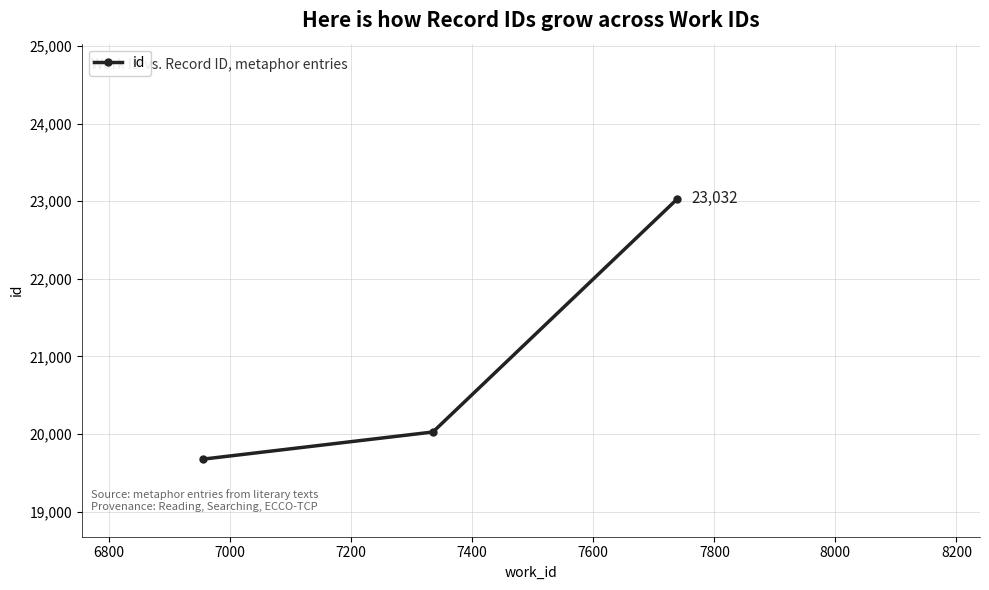

What is the value of the 3rd point from the left?

23032